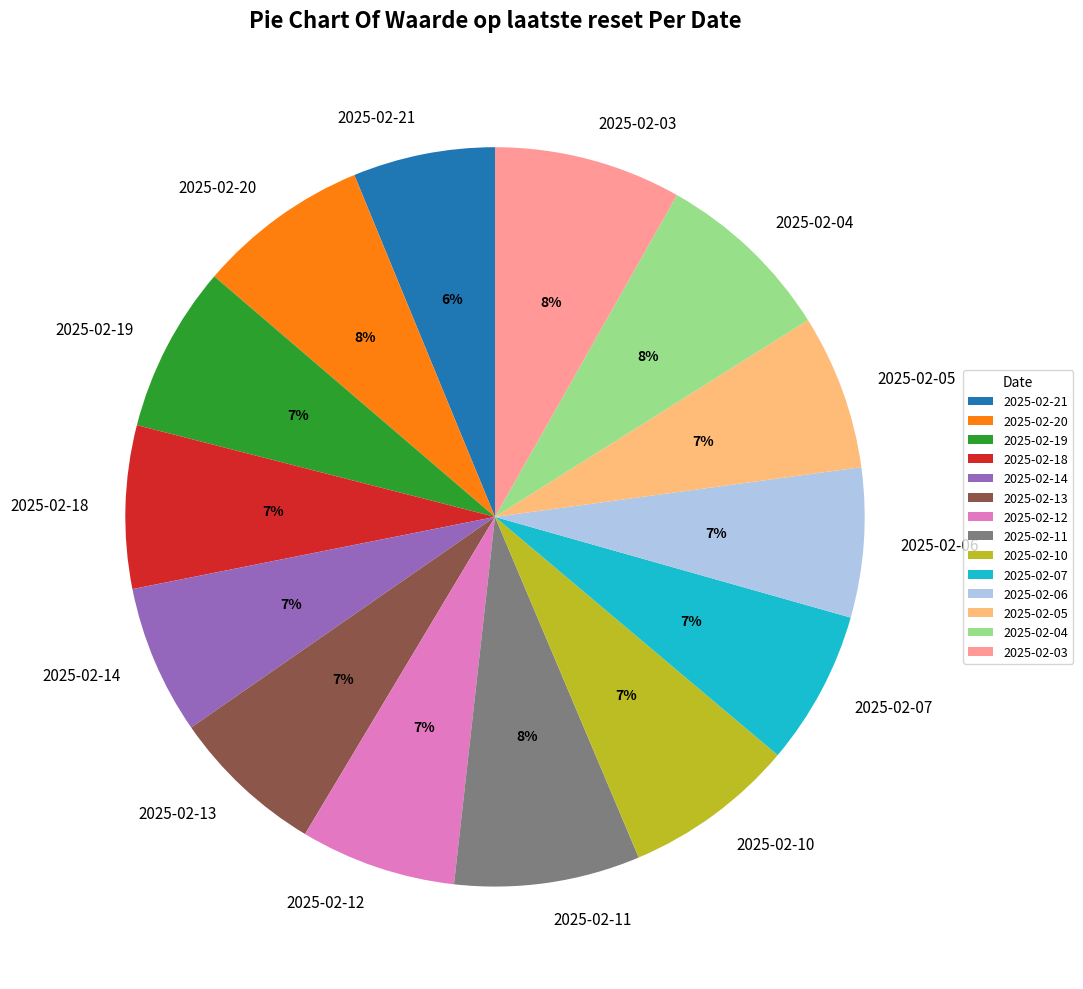

Is there any slice that represents more than half of the pie?

No